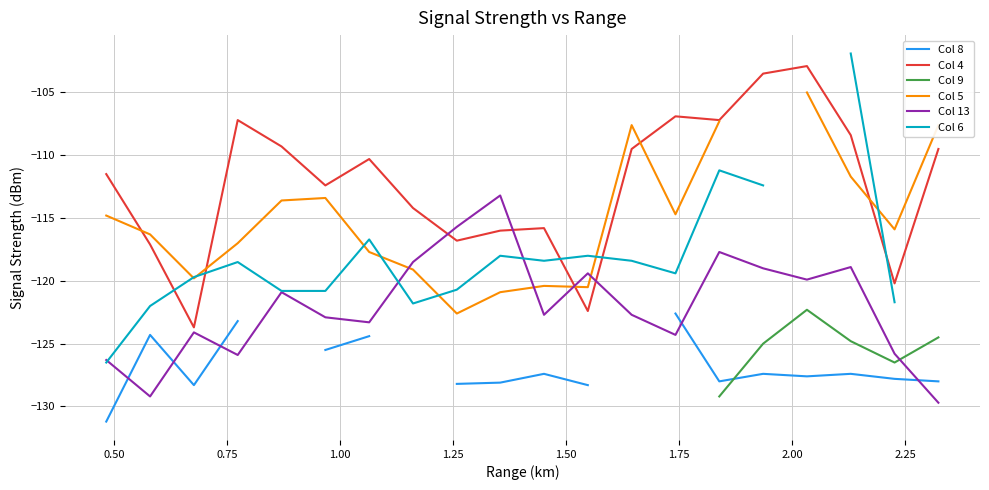

Which series ends up on top after the final intersection of Col 4 and Col 13?

Col 4